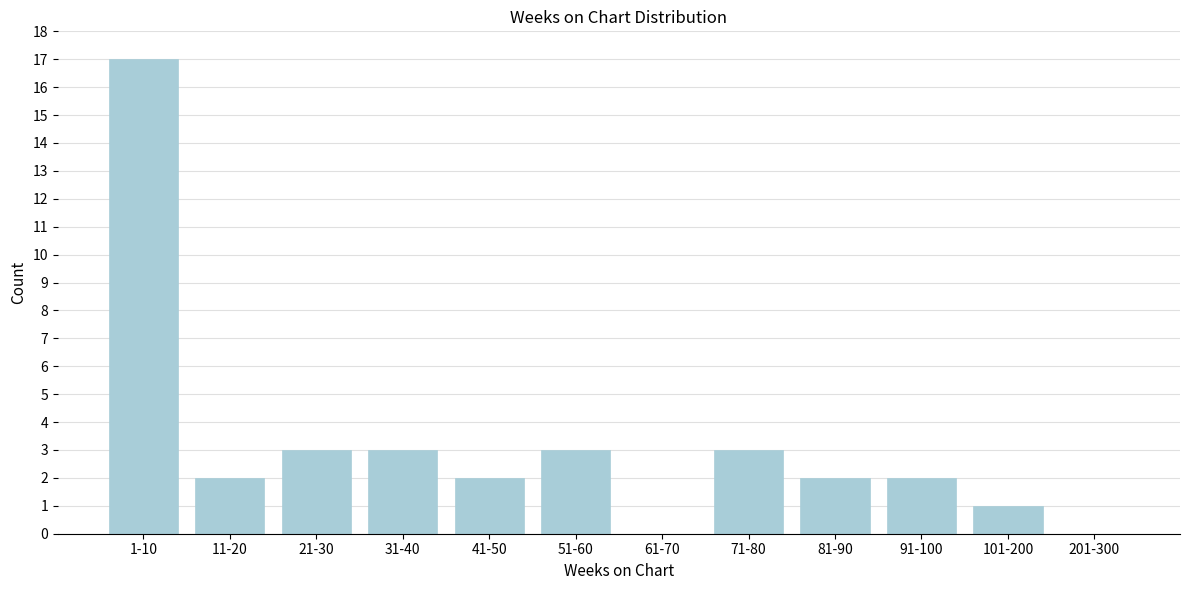

Reading left to right, extract all data points from this chart.

1-10=17	11-20=2	21-30=3	31-40=3	41-50=2	51-60=3	61-70=0	71-80=3	81-90=2	91-100=2	101-200=1	201-300=0